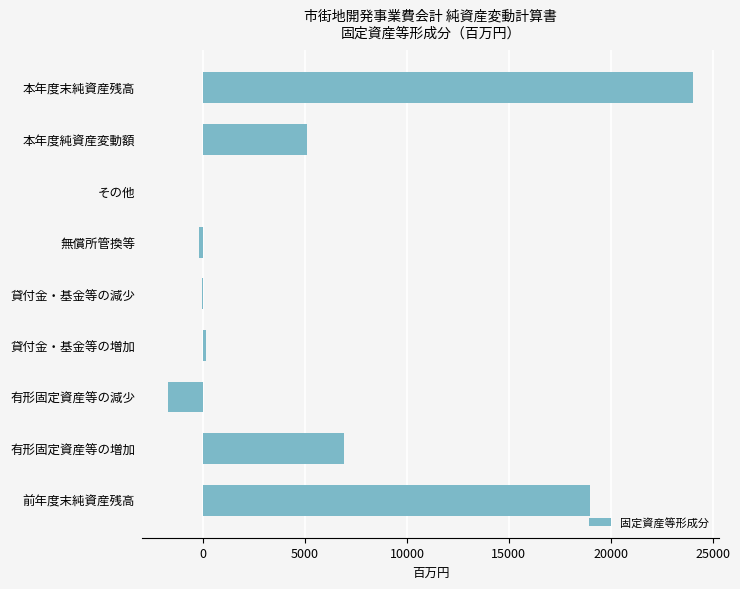

Count the number of categories in the chart.

9